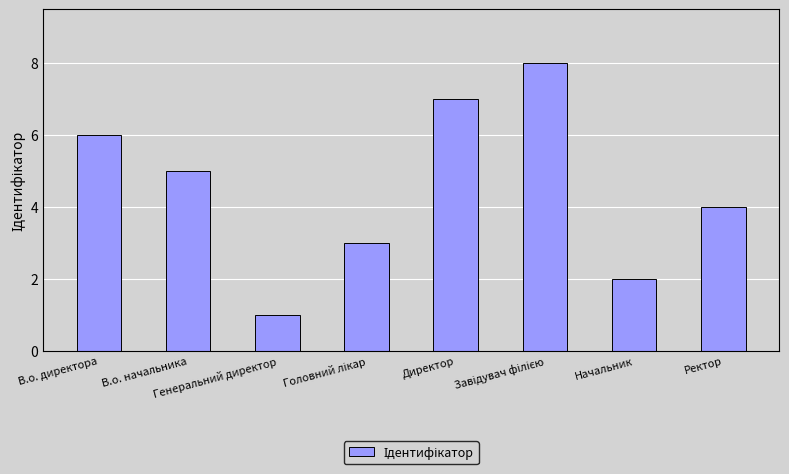

At which category does the chart reach its minimum across all series?

Генеральний директор